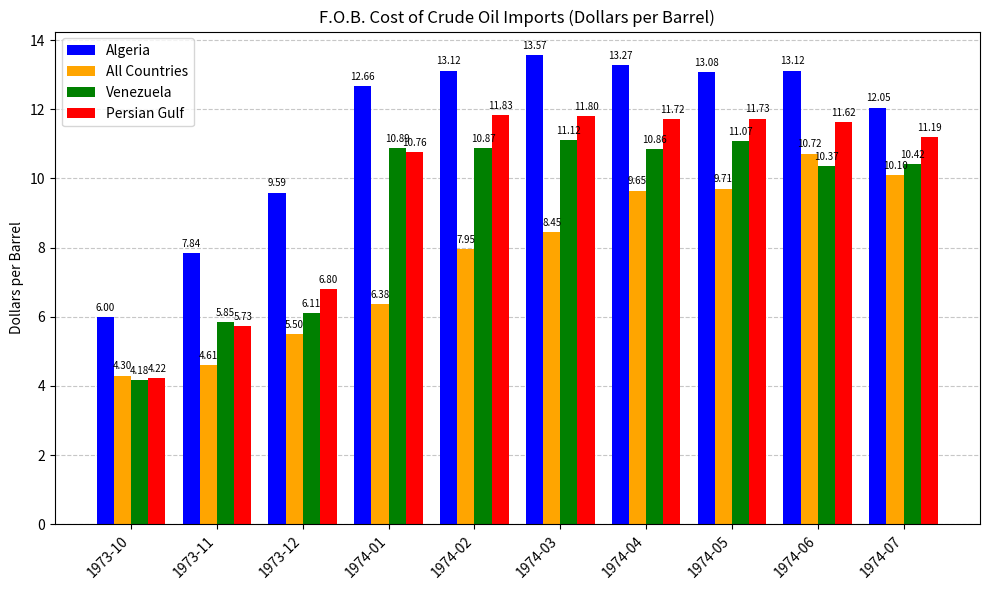

What is the difference between the second highest and second lowest values in the Persian Gulf series?

6.1